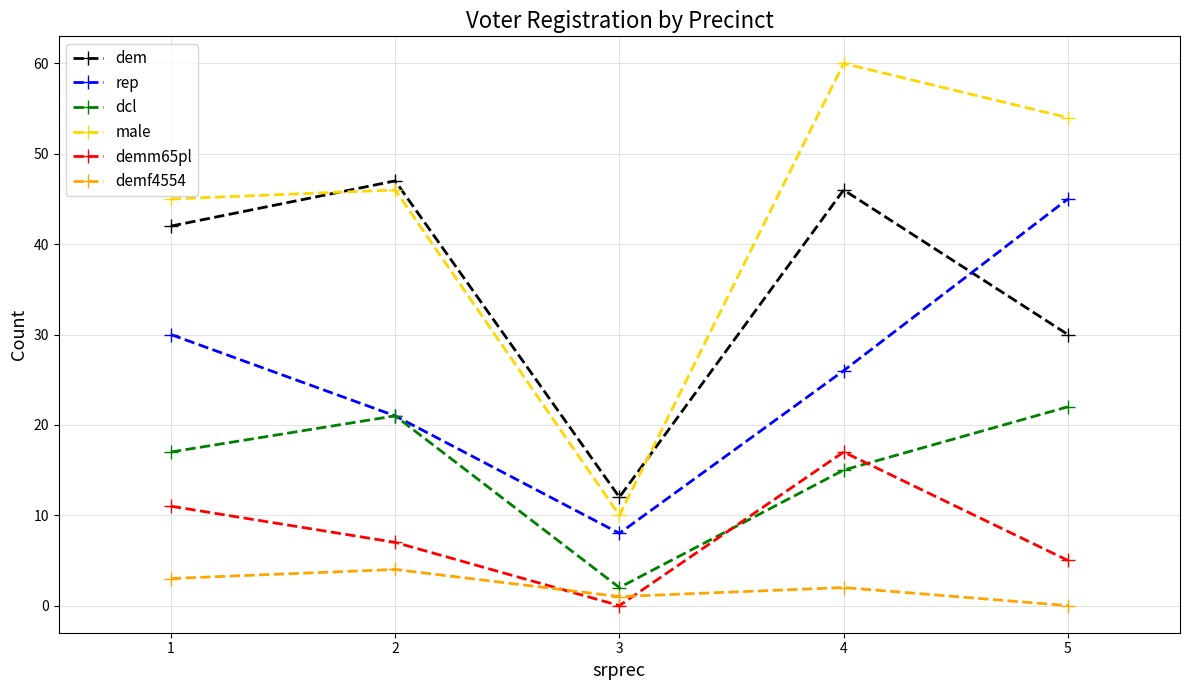

What is the maximum value shown in the chart?

60